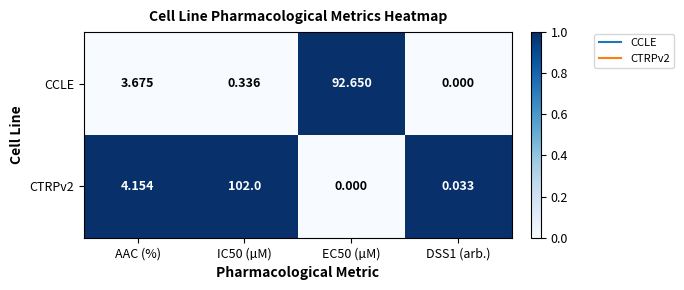

Is the value of CCLE at IC50 (µM) greater than the value of CTRPv2 at DSS1 (arb.)?

Yes